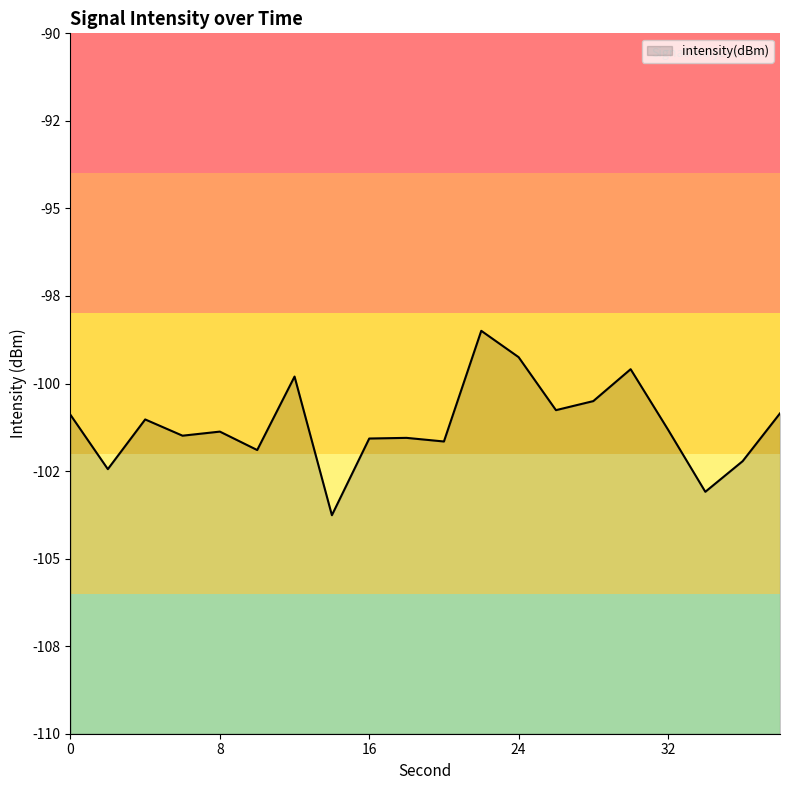

What is the sum of the values at 12 and 30?

-199.4